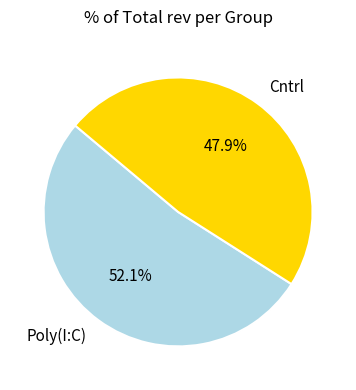

Which slice represents more than half of the pie?

Poly(I:C)